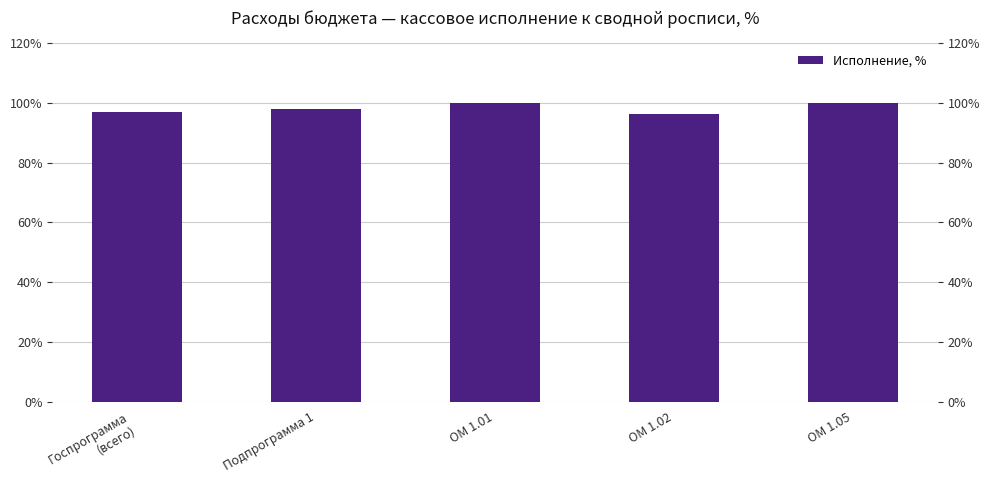

What is the greatest value displayed?

100.0